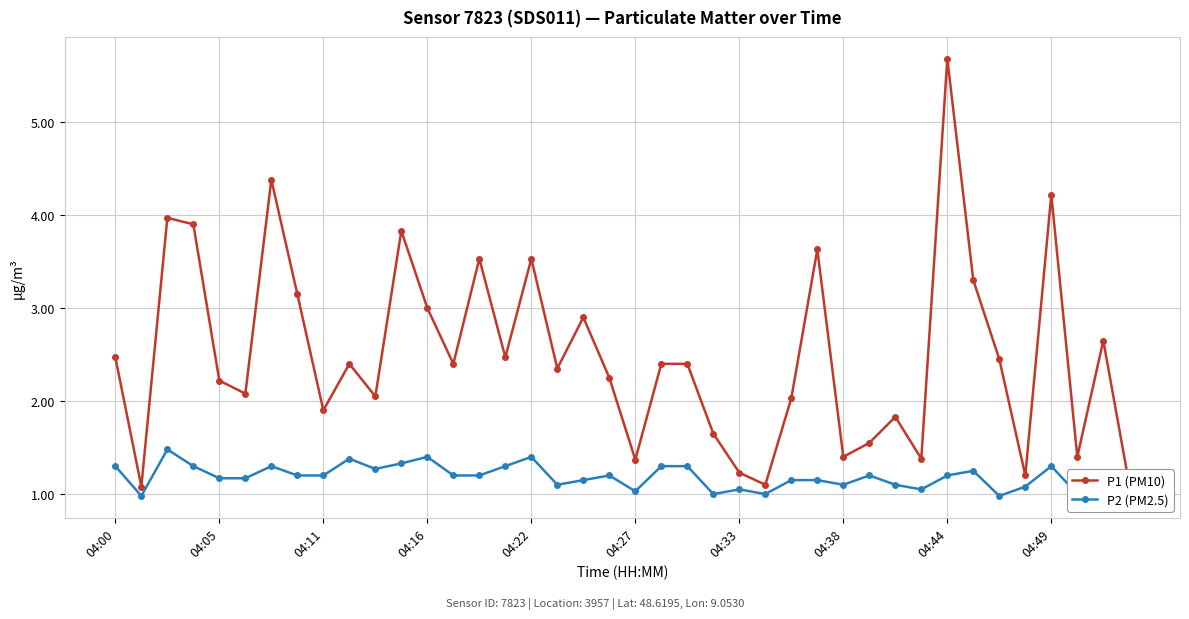

List the series in order of their peak value, highest first.

P1 (PM10), P2 (PM2.5)